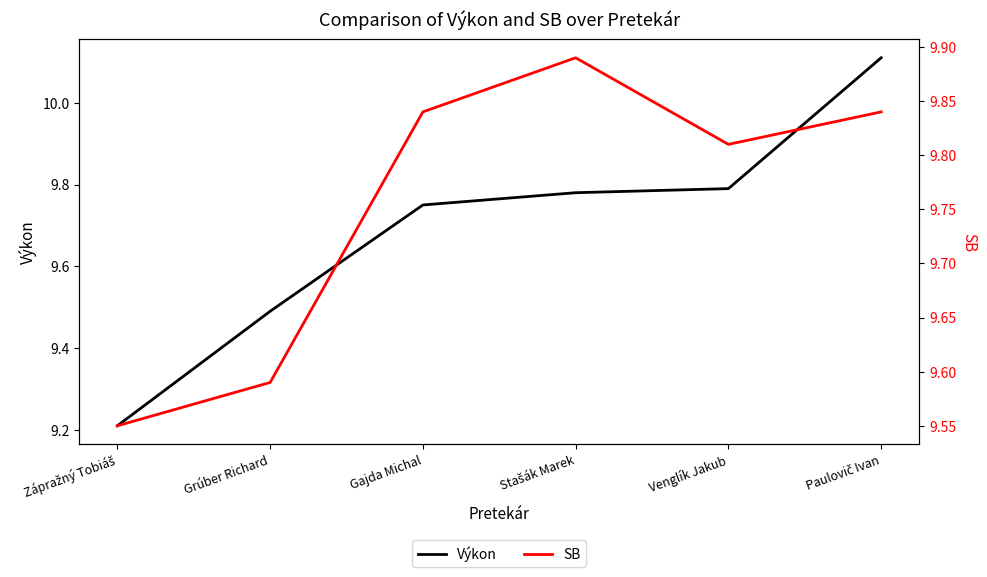

How many intersections are there between SB and Výkon?

1